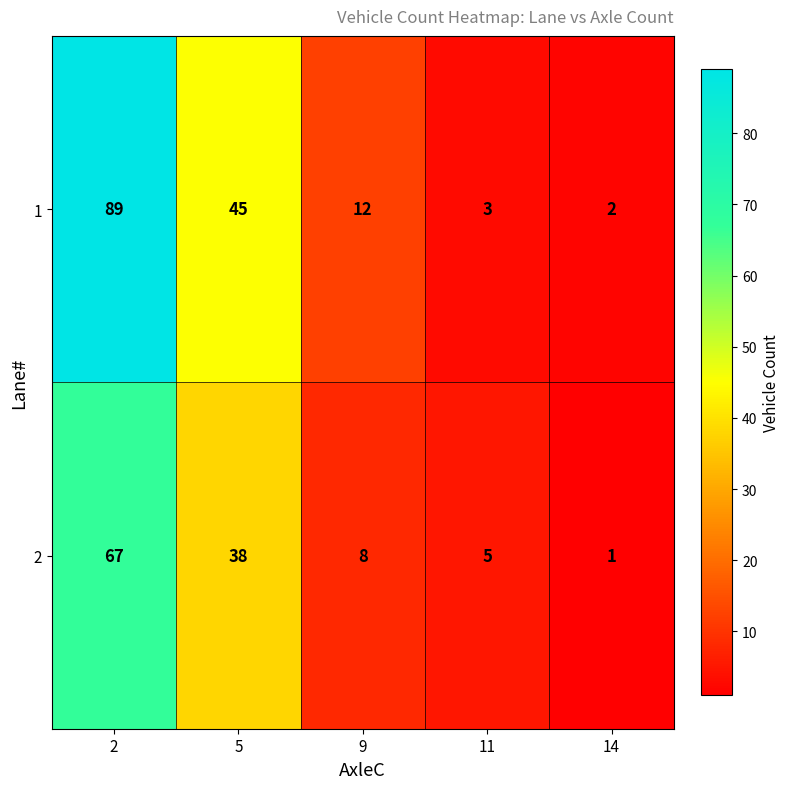

How many categories are shown in the chart?

5